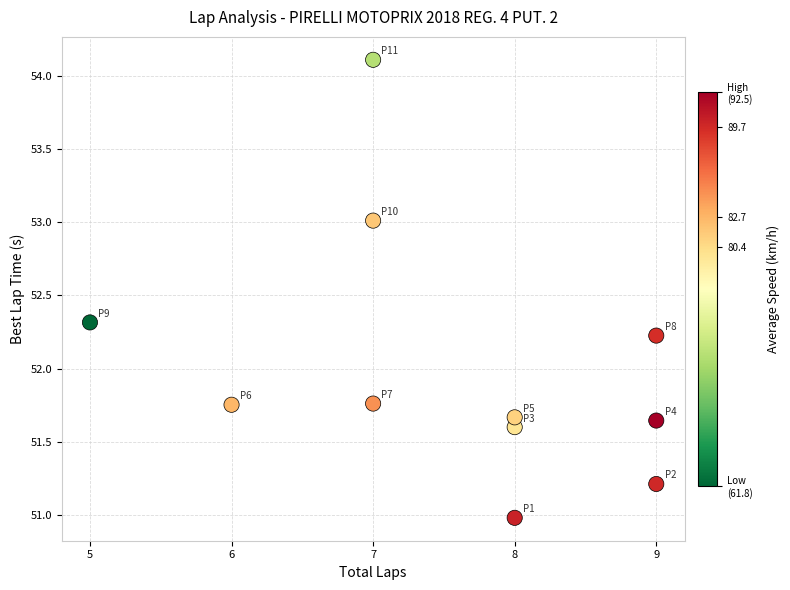

What is the average X value?

7.5